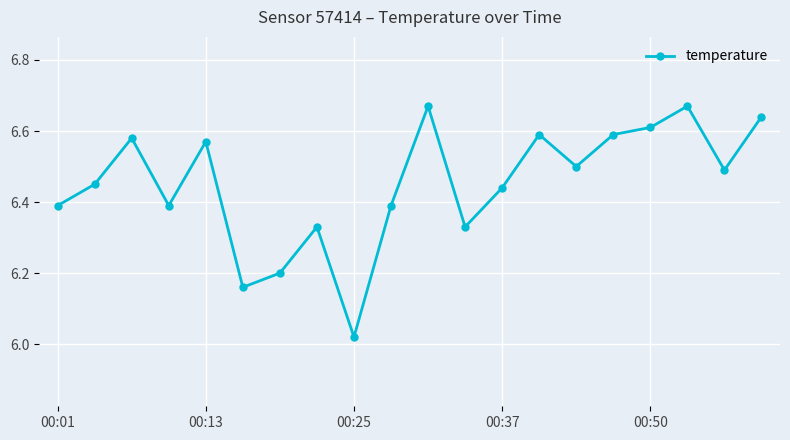

True or false: there are more than 2 points higher than both neighbors.

True